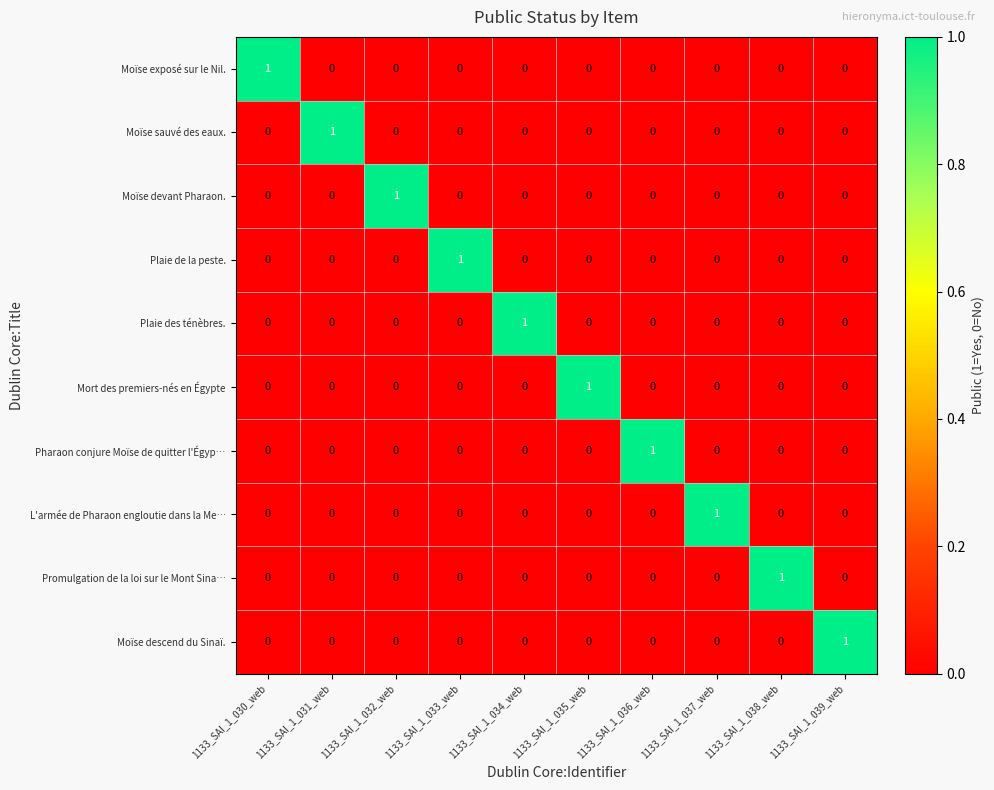

The Promulgation de la loi sur le Mont Sina… series shows 1 at 1133_SAI_1_035_web. True or false?

False